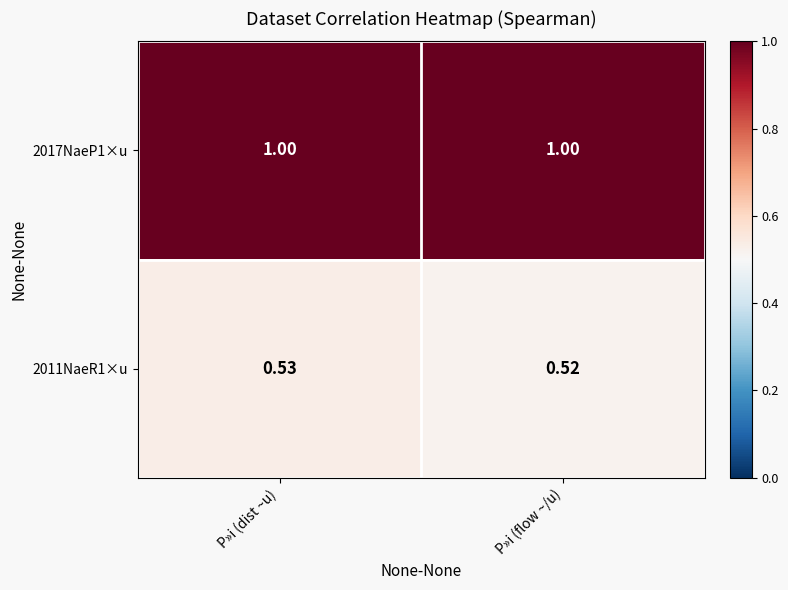

At which label does 2011NaeR1×u reach its minimum?

P»i (flow ~/u)